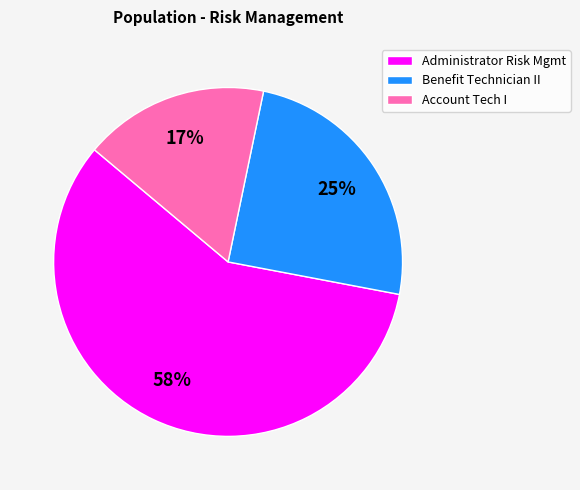

Does Administrator Risk Mgmt account for over 50% of the chart?

Yes